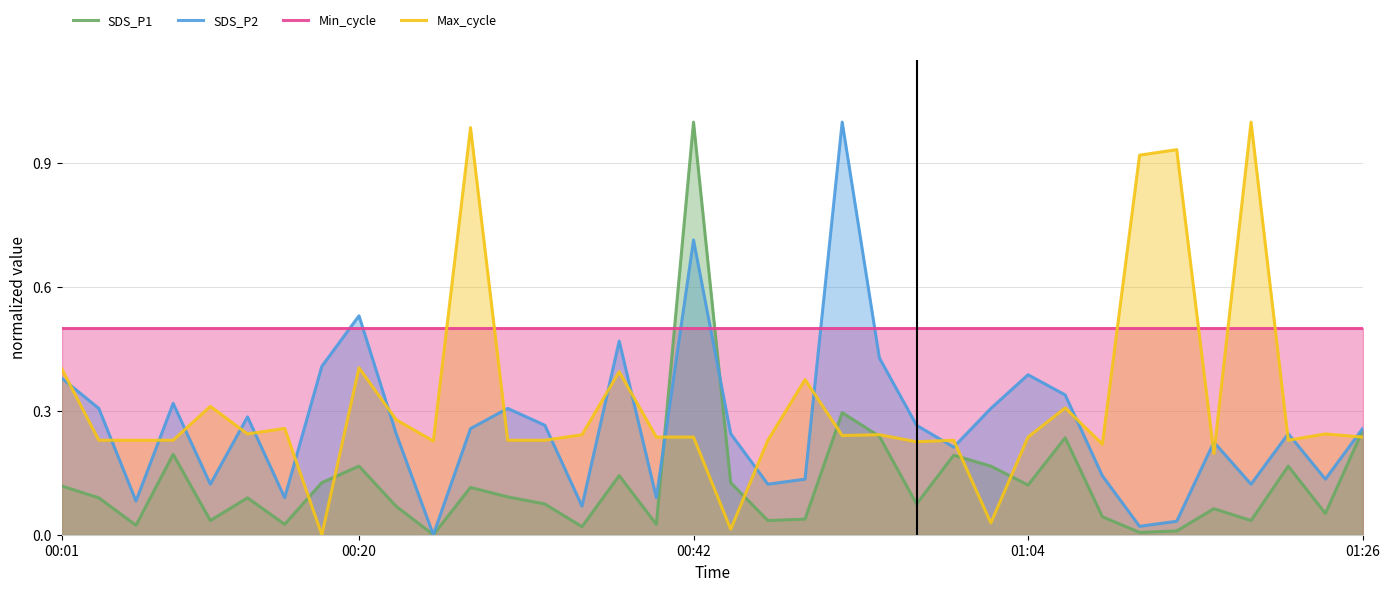

How many lines are shown in the chart?

4